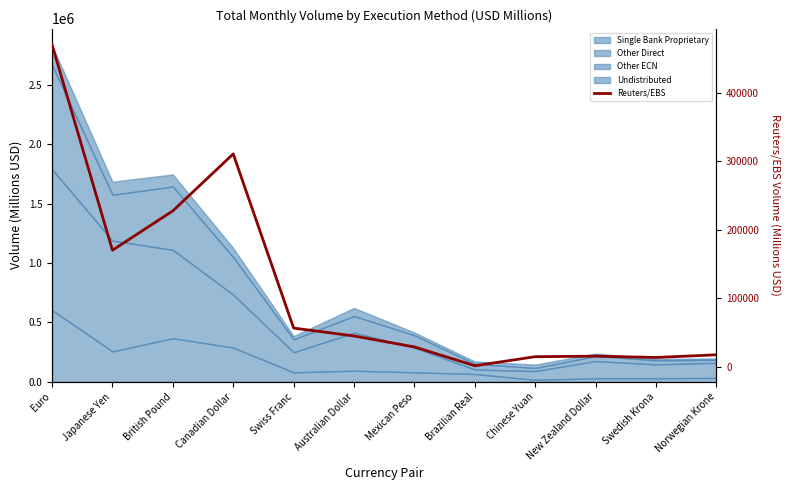

How many data points are less than 45003?

6